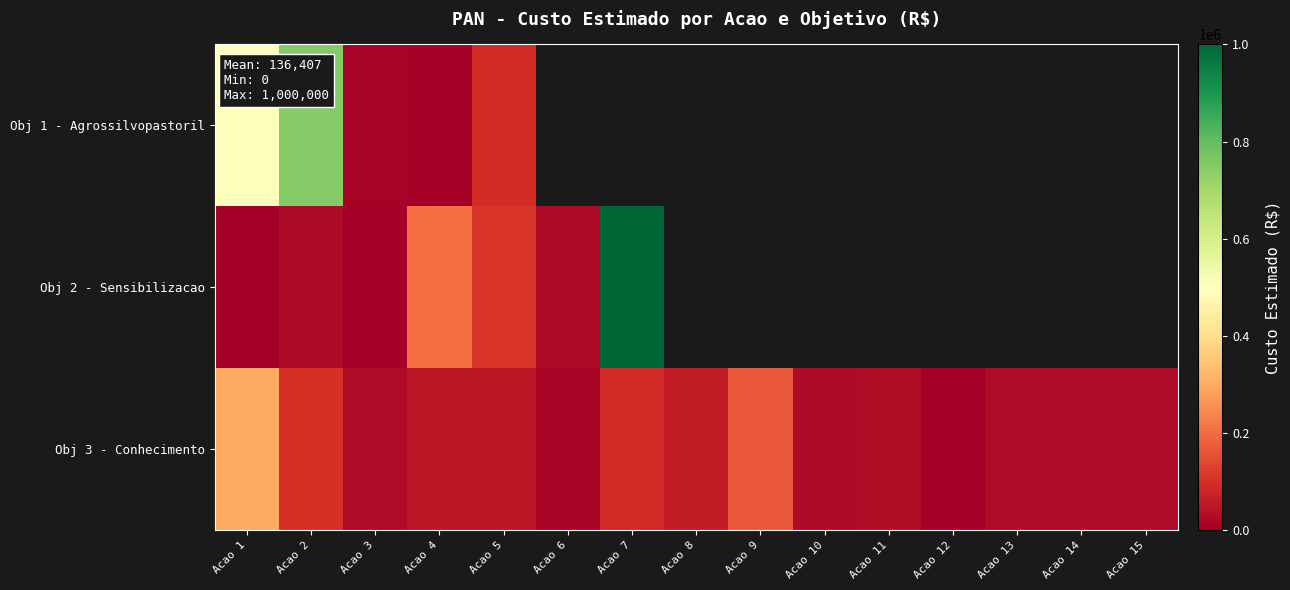

List the series in order of their overall mean, lowest first.

Obj 1 - Agrossilvopastoril, Obj 2 - Sensibilizacao, Obj 3 - Conhecimento